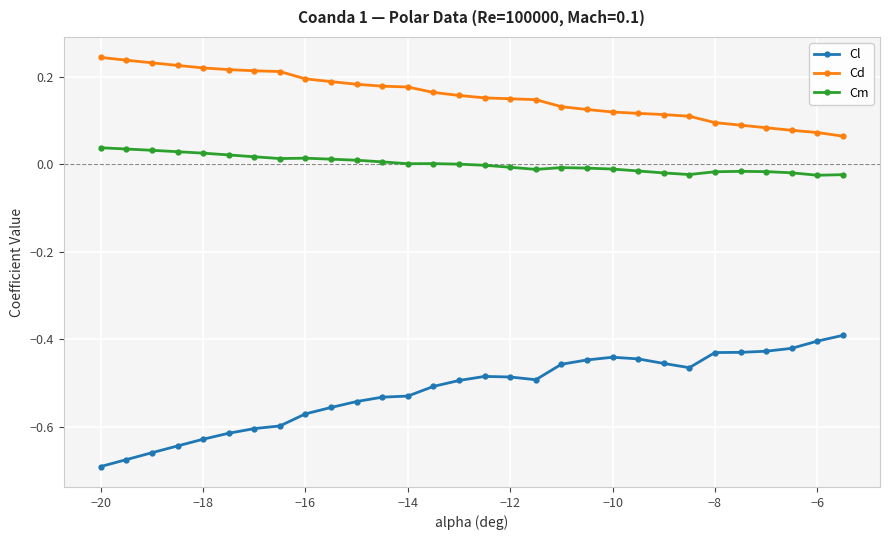

Which series has the widest spread of values?

Cl